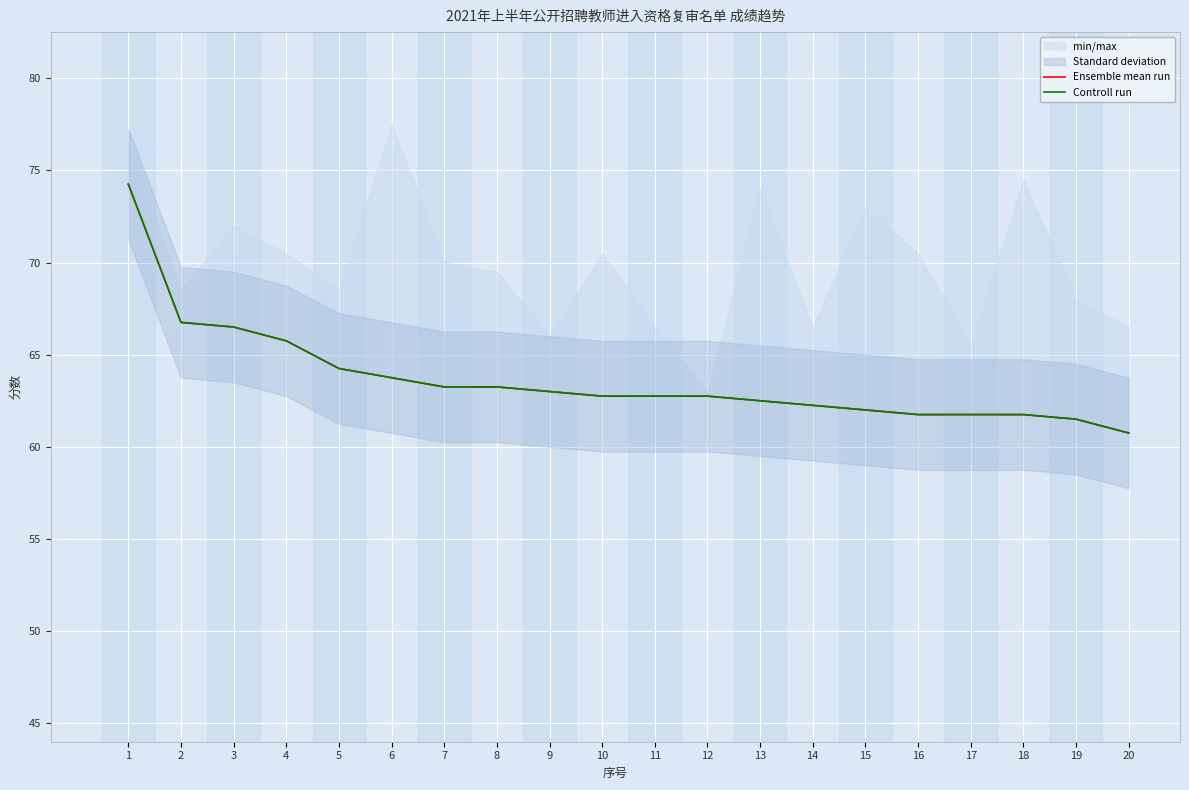

At which category is the sum across all series the highest?

1